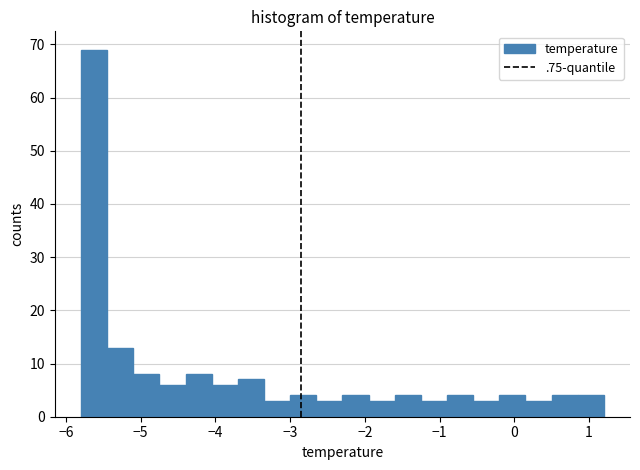

Around what value on the x-axis is the tallest bar? Give the approximate position of its centre, as read against the axis.

-5.6